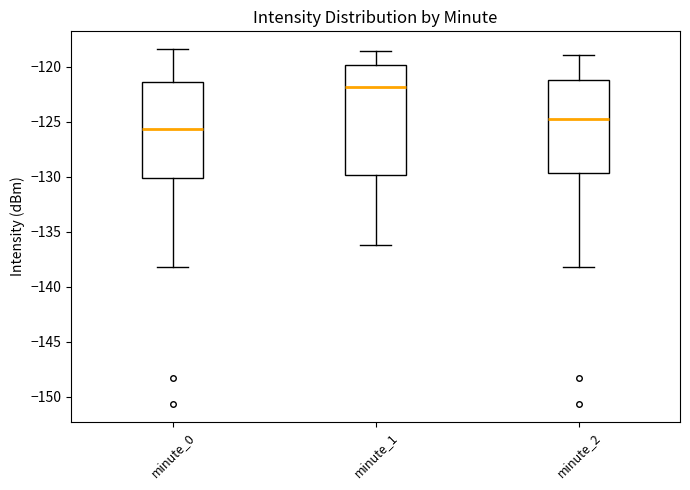

Which box is the tallest, from its lower edge to its upper edge?

minute_1